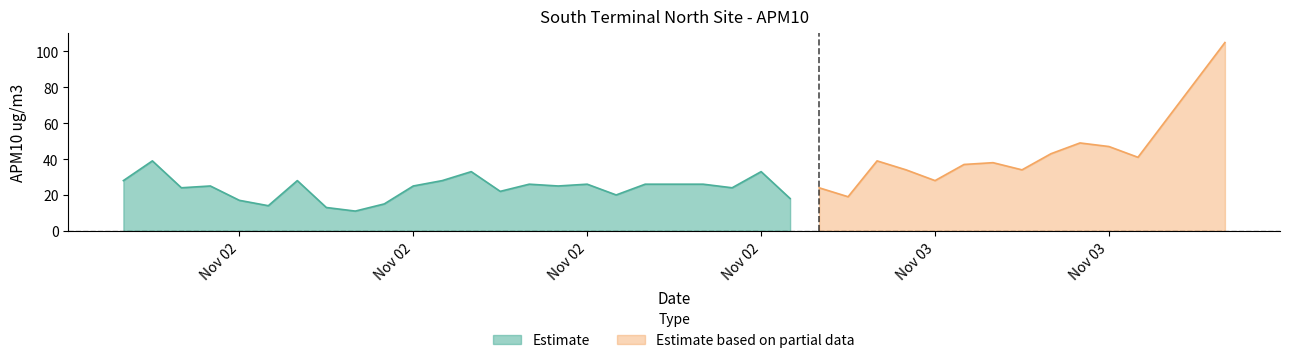

Rank the categories by value from highest to lowest.

2014-11-03 14:00, 2014-11-03 09:00, 2014-11-03 10:00, 2014-11-03 08:00, 2014-11-03 11:00, 2014-11-02 01:00, 2014-11-03 02:00, 2014-11-03 06:00, 2014-11-03 05:00, 2014-11-03 03:00, 2014-11-03 07:00, 2014-11-02 12:00, 2014-11-02 22:00, 2014-11-02 00:00, 2014-11-02 06:00, 2014-11-02 11:00, 2014-11-03 04:00, 2014-11-02 14:00, 2014-11-02 16:00, 2014-11-02 18:00, 2014-11-02 19:00, 2014-11-02 20:00, 2014-11-02 03:00, 2014-11-02 10:00, 2014-11-02 15:00, 2014-11-02 02:00, 2014-11-02 21:00, 2014-11-03 00:00, 2014-11-02 13:00, 2014-11-02 17:00, 2014-11-03 01:00, 2014-11-02 23:00, 2014-11-02 04:00, 2014-11-02 09:00, 2014-11-02 05:00, 2014-11-02 07:00, 2014-11-02 08:00